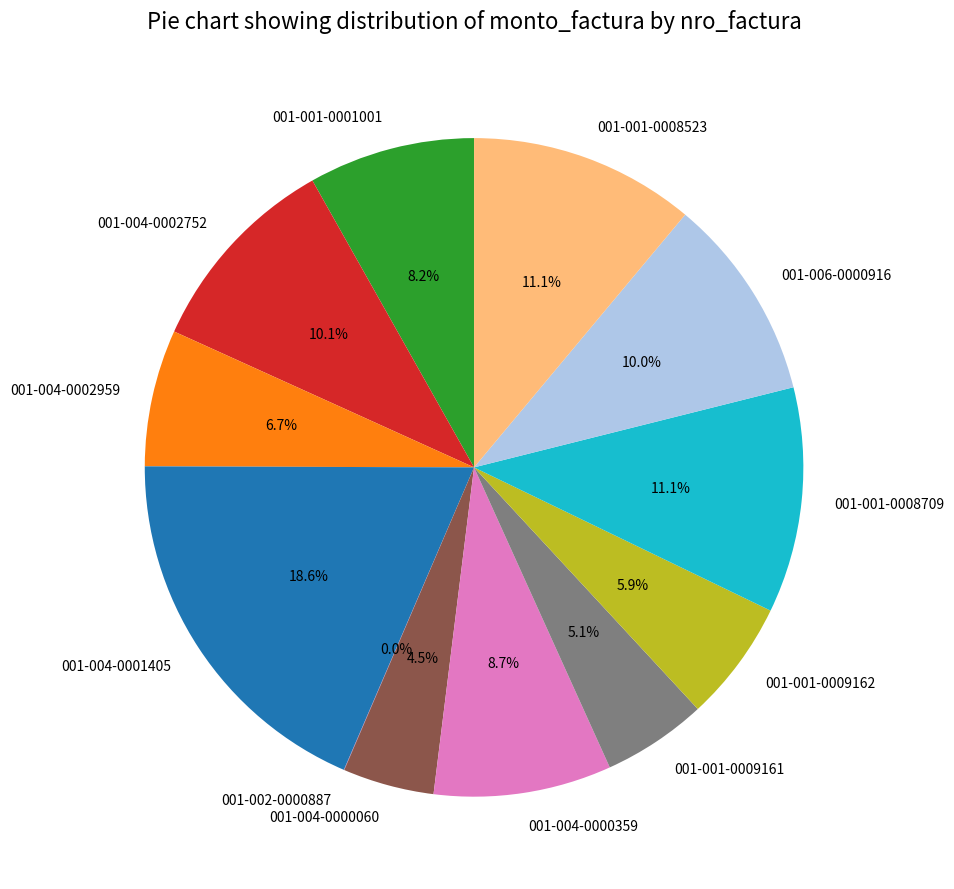

Does 001-001-0001001 represent more than half of the total?

No